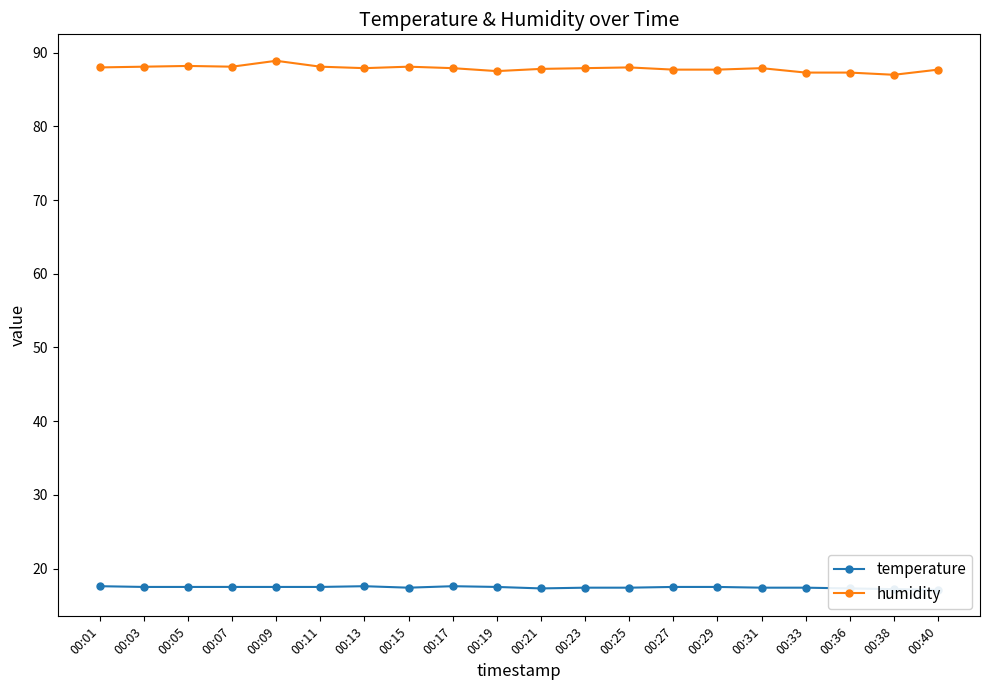

What is the difference between the maximum and minimum values in the humidity series?

1.9